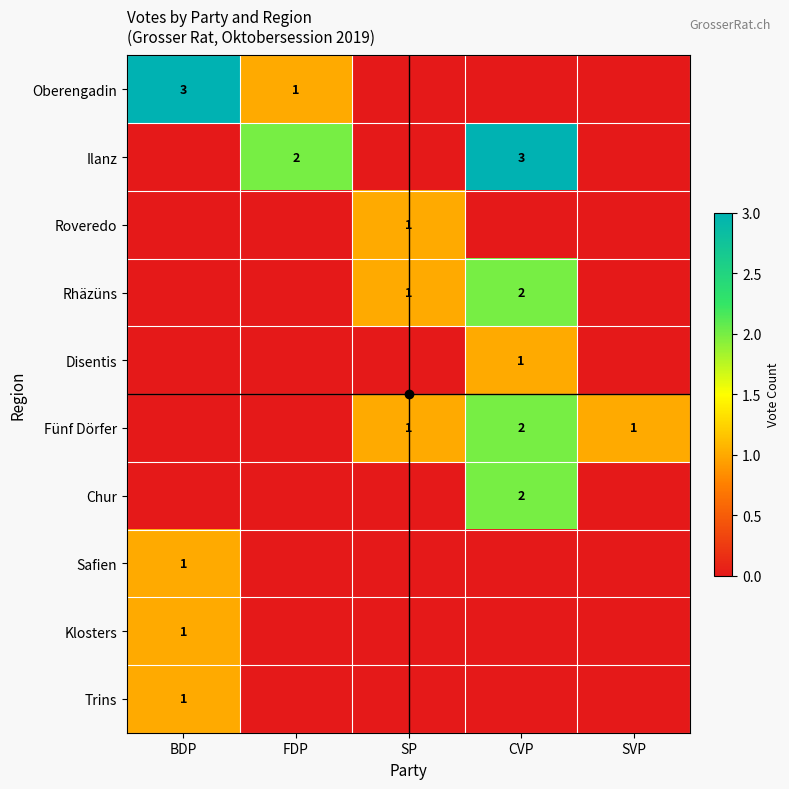

Rank the categories by Ilanz value from highest to lowest.

CVP, FDP, BDP, SP, SVP